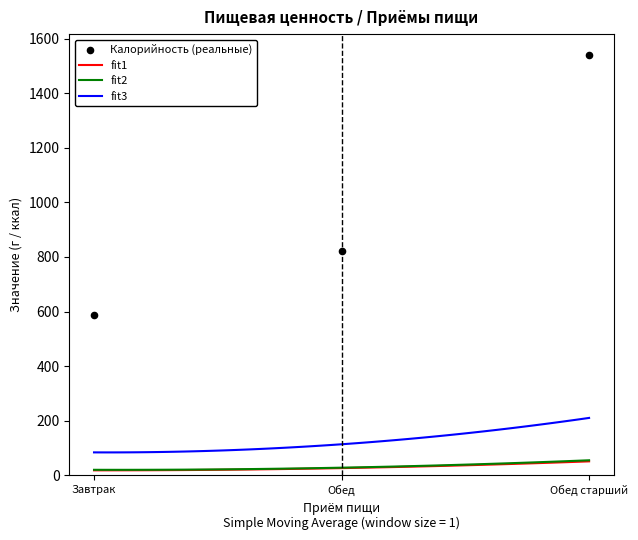

Which series has the largest Y range (max minus min)?

Калорийность